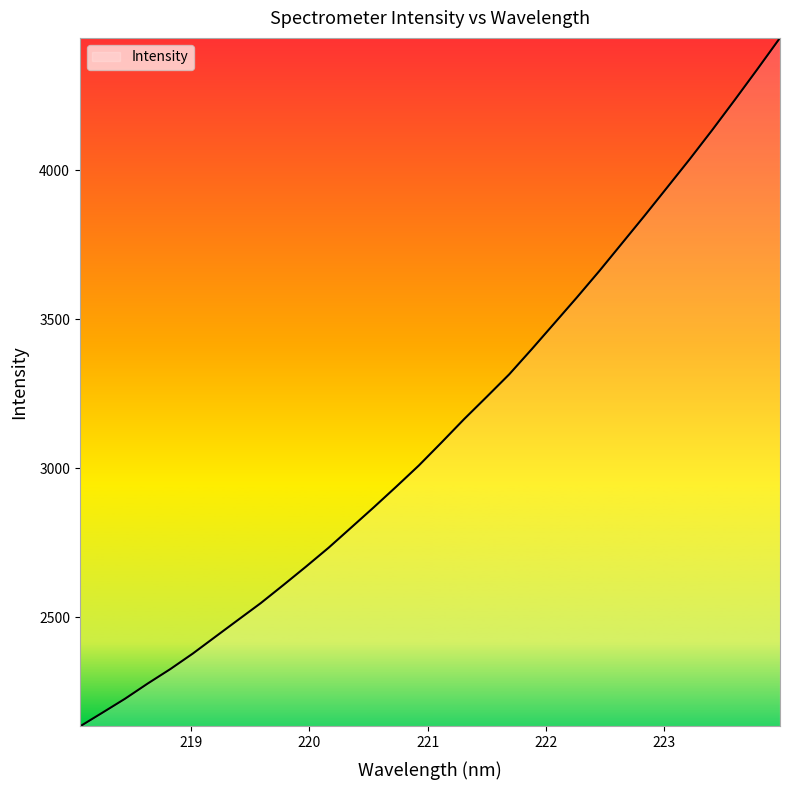

What is the difference between the maximum and minimum values?

2310.3